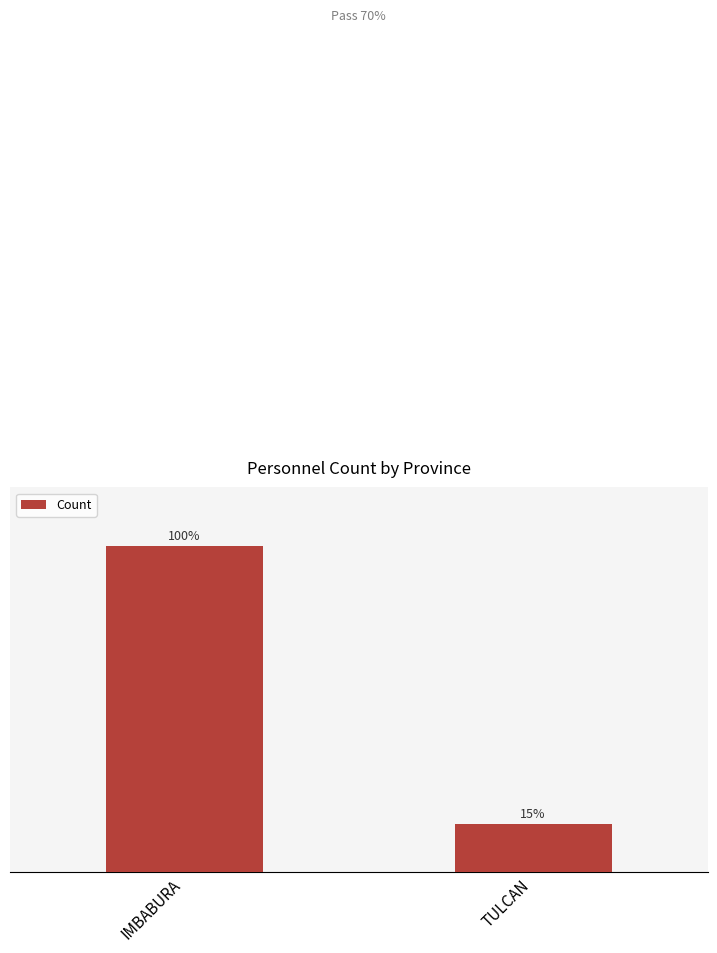

Approximately how many times larger is the value at TULCAN compared to IMBABURA?

0.1